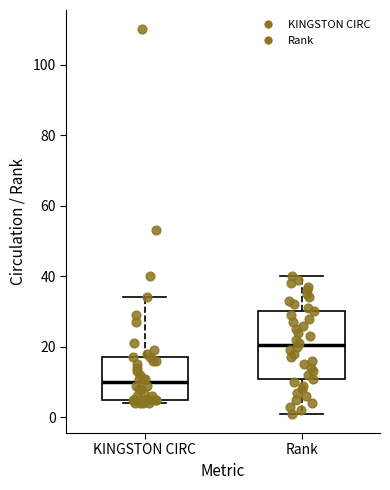

Comparing the boxes themselves (not the whiskers), which one is the tallest?

Rank